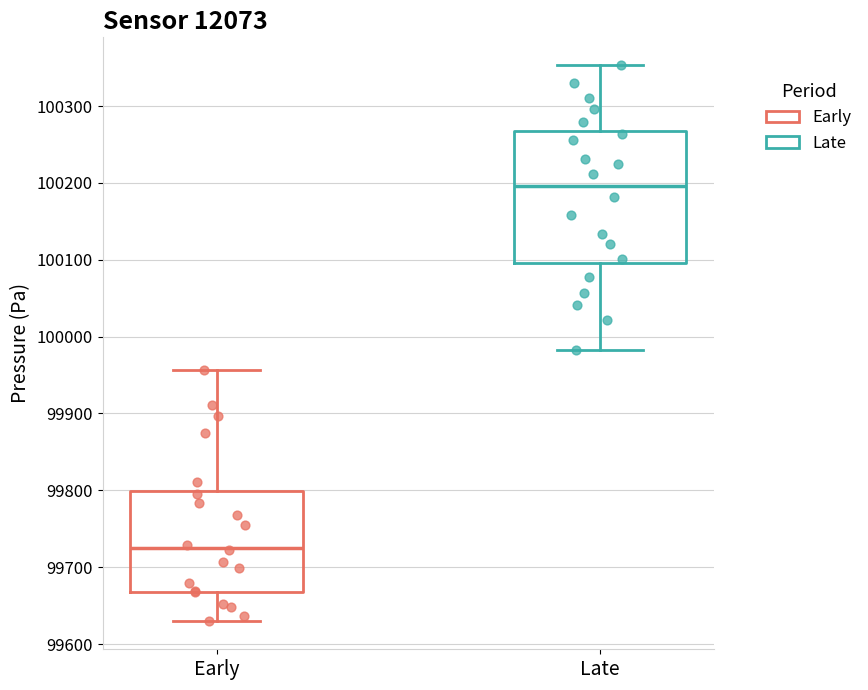

Reading left to right, transcribe this box plot: for each box, give where its median line is, the range the box spans, and where its two whiskers end, as read against the y-axis. The values are not printed on the chart, so give them approximately, as read against the axis.

Early: median 99730, box 99670 to 99800, whiskers 99630 to 99960
Late: median 100200, box 100100 to 100270, whiskers 99980 to 100350